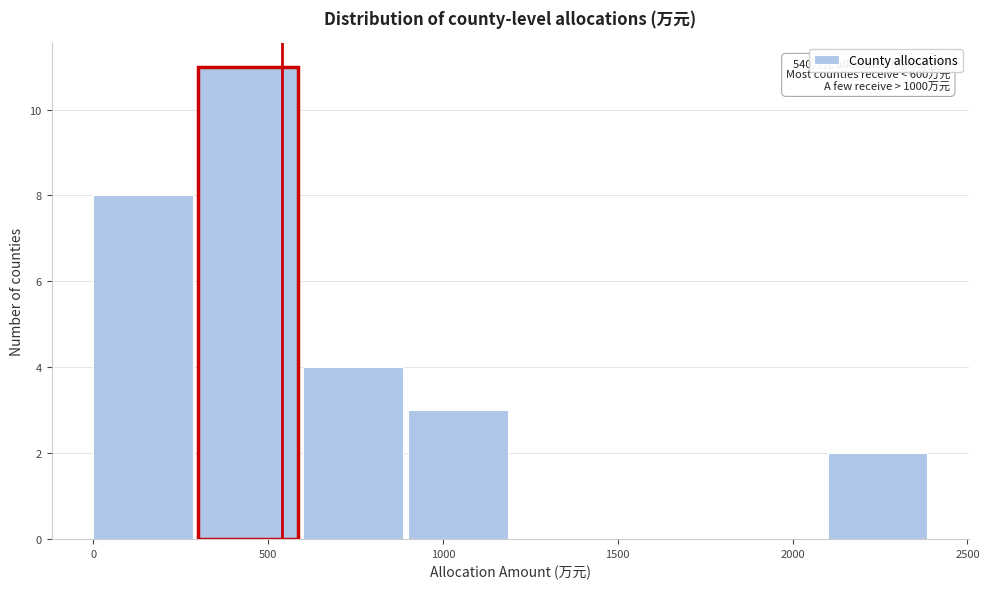

Which range on the x-axis has the tallest bar?

300 to 600